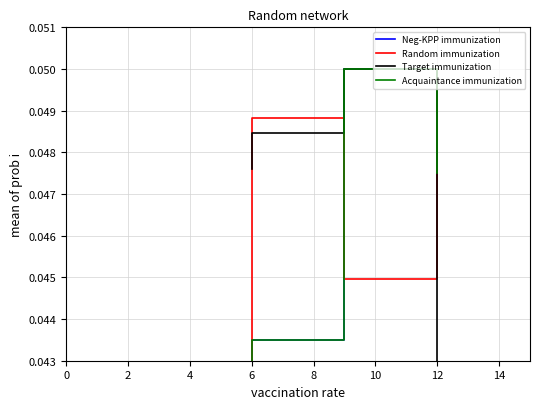

How many interior local peaks does the Acquaintance immunization series have?

1